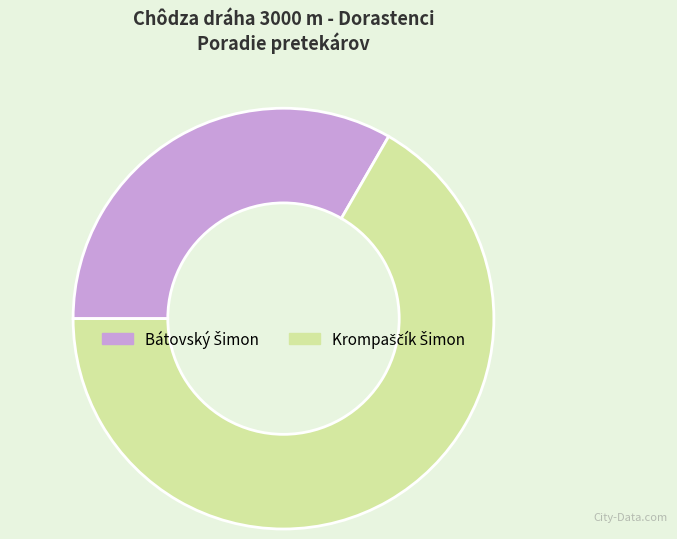

Is there a majority slice in this chart?

Yes